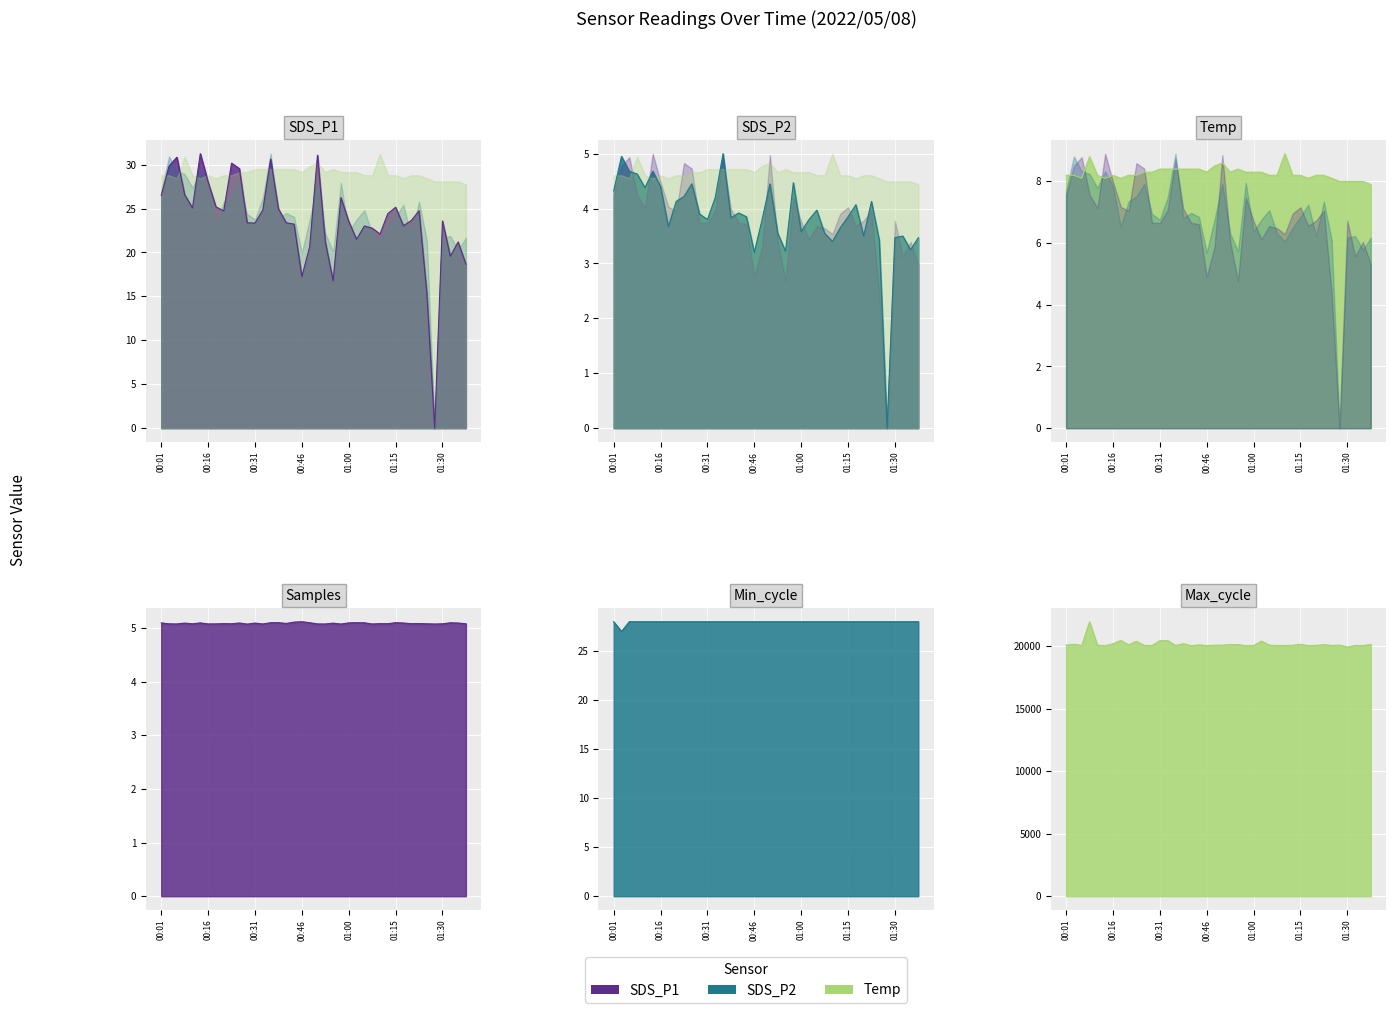

What are all the series names shown in the legend?

SDS_P1, SDS_P2, Temp